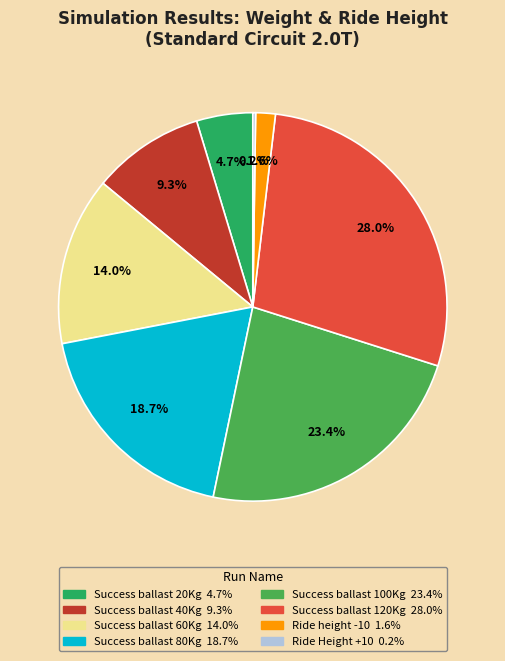

Is it true that Success ballast 40Kg is 9% of the pie?

True